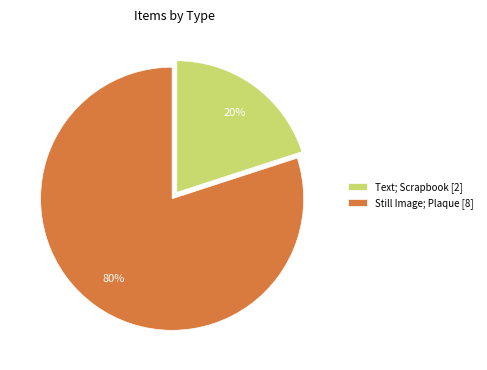

Do Still Image; Plaque [8] and Text; Scrapbook [2] together represent more than half of the pie?

Yes